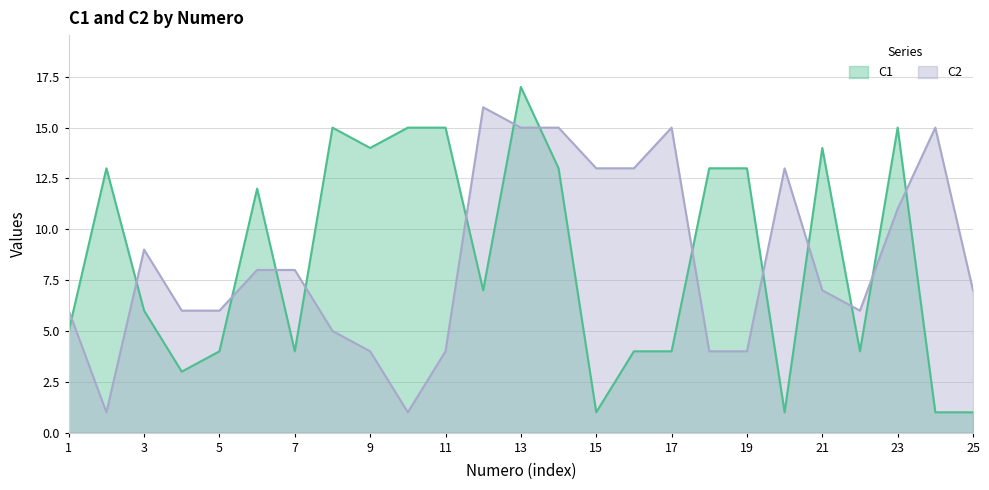

What is the sum of the C2 values at 25 and 12?

23